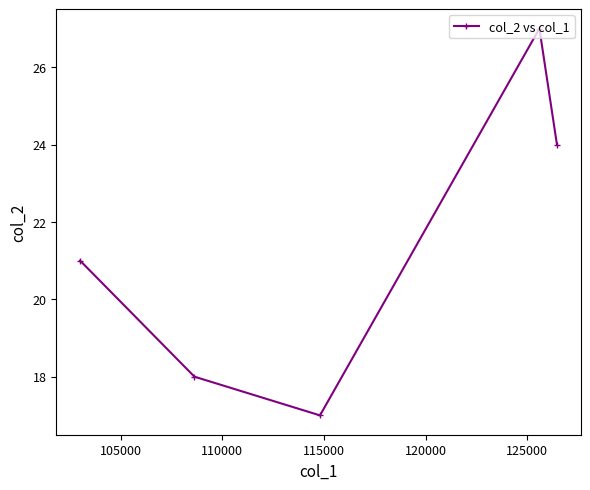

How many distinct data groups are displayed?

1